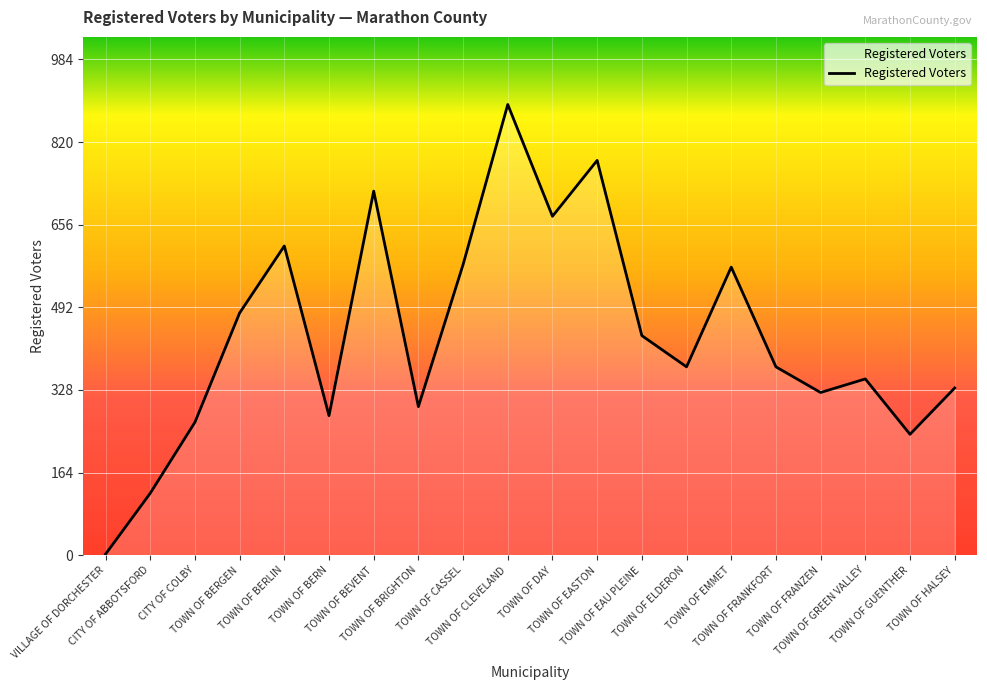

What is the average value?

435